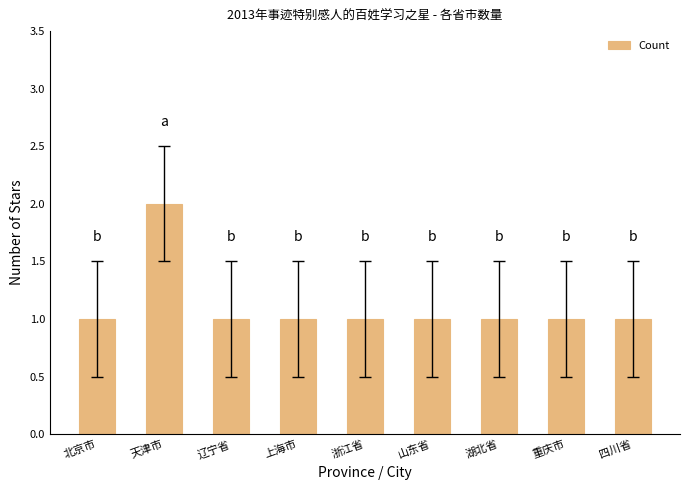

True or false: the data shows 2 at 山东省.

False